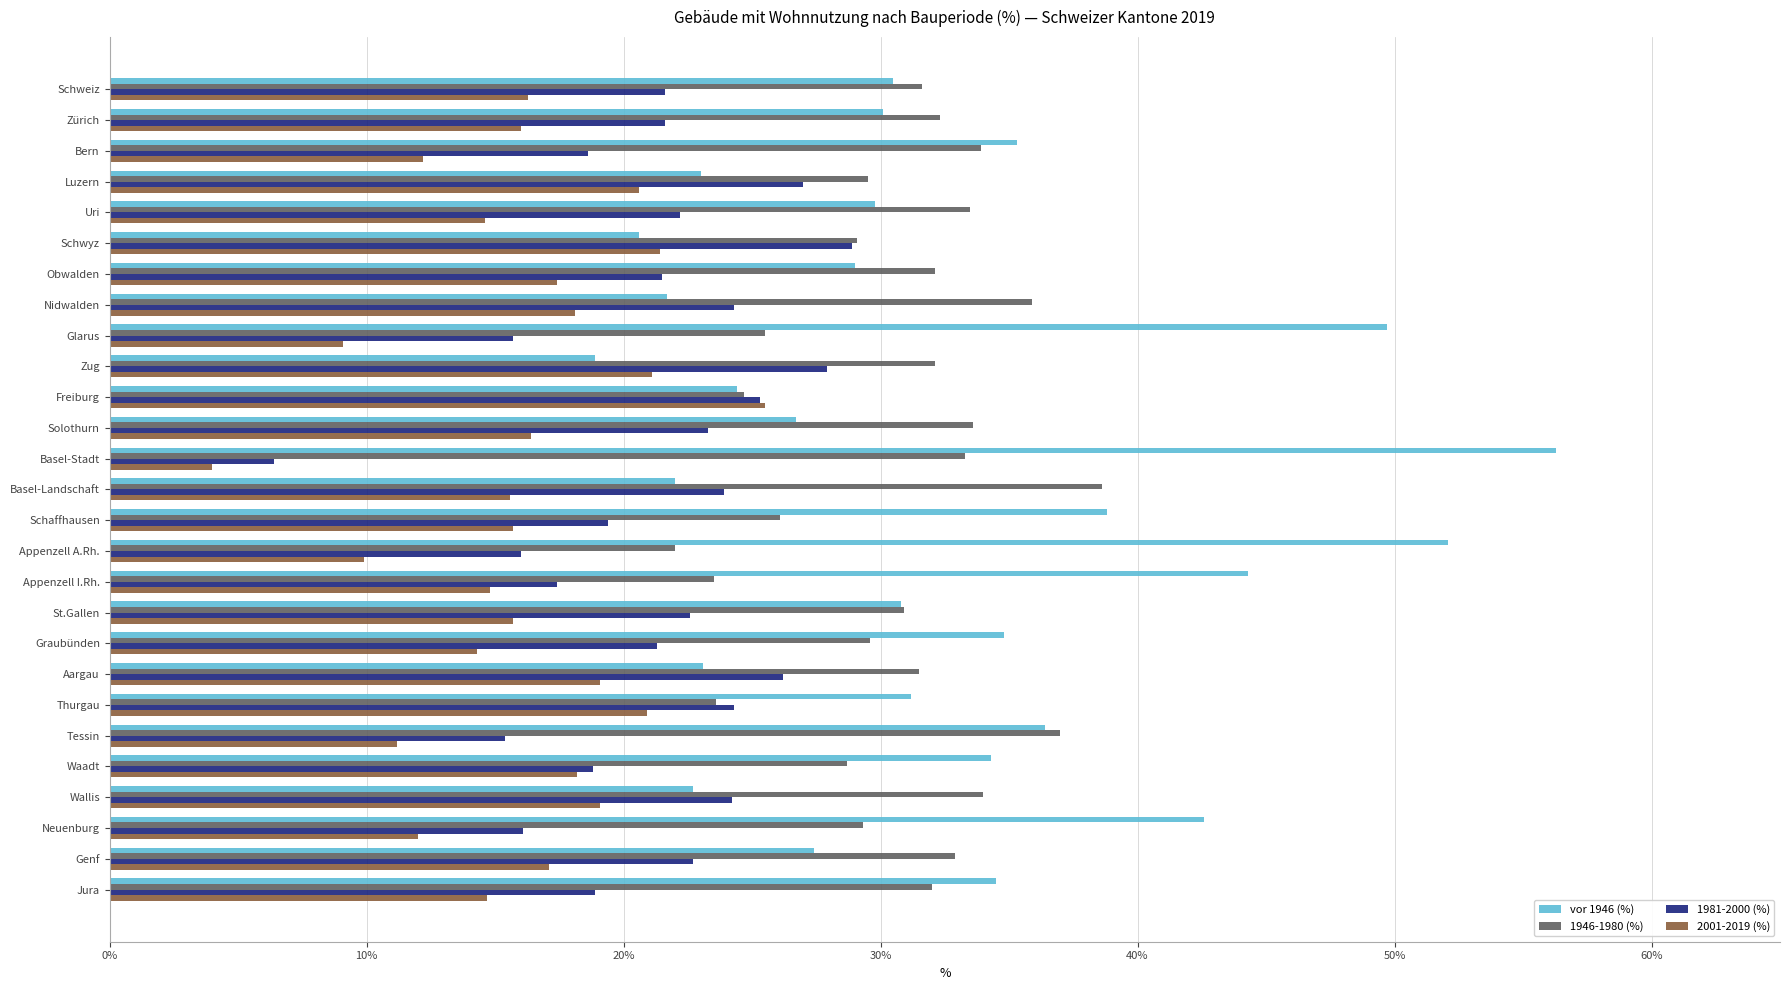

Which category has the highest value across all series?

Basel-Stadt